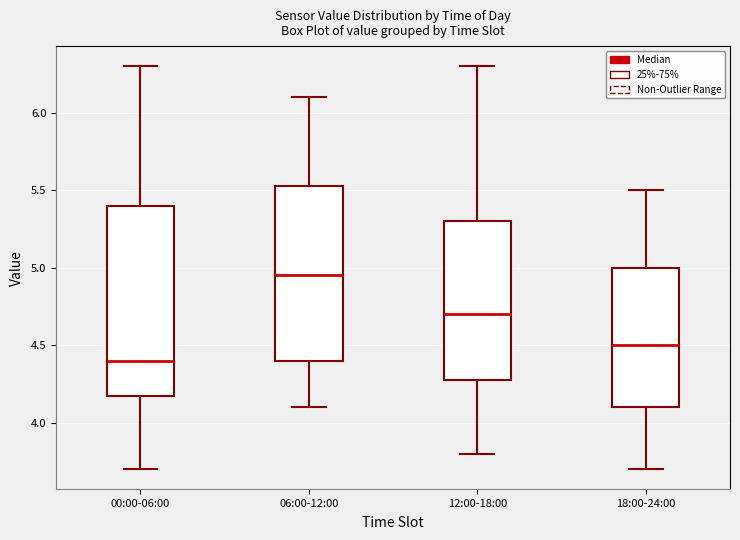

Reading left to right, transcribe this box plot: for each box, give where its median line is, the range the box spans, and where its two whiskers end, as read against the y-axis. The values are not printed on the chart, so give them approximately, as read against the axis.

00:00-06:00: median 4.40, box 4.20 to 5.40, whiskers 3.70 to 6.30
06:00-12:00: median 4.95, box 4.40 to 5.55, whiskers 4.10 to 6.10
12:00-18:00: median 4.70, box 4.30 to 5.30, whiskers 3.80 to 6.30
18:00-24:00: median 4.50, box 4.10 to 5.00, whiskers 3.70 to 5.50